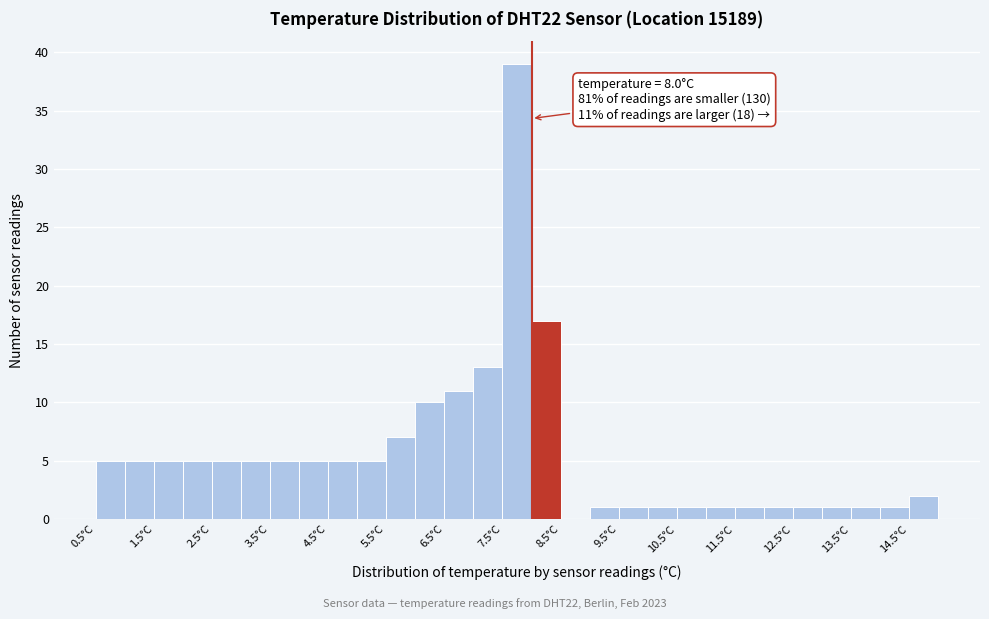

Over which range of the x-axis is the bar tallest?

7.5 to 8.0